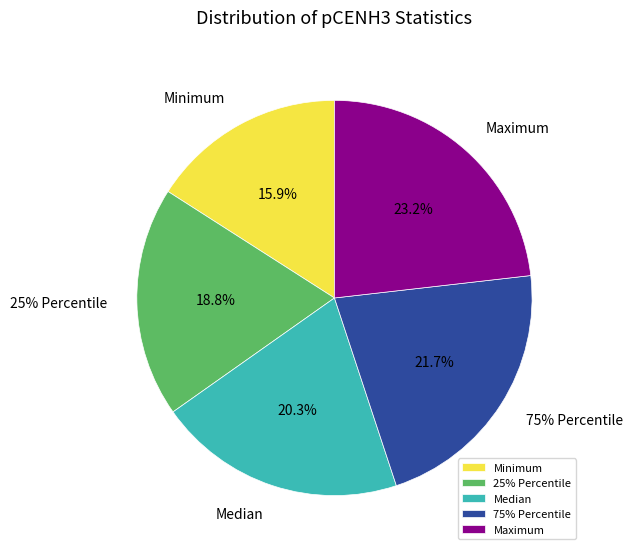

What portion of the pie excludes Std. Error of Mean?

99.9%